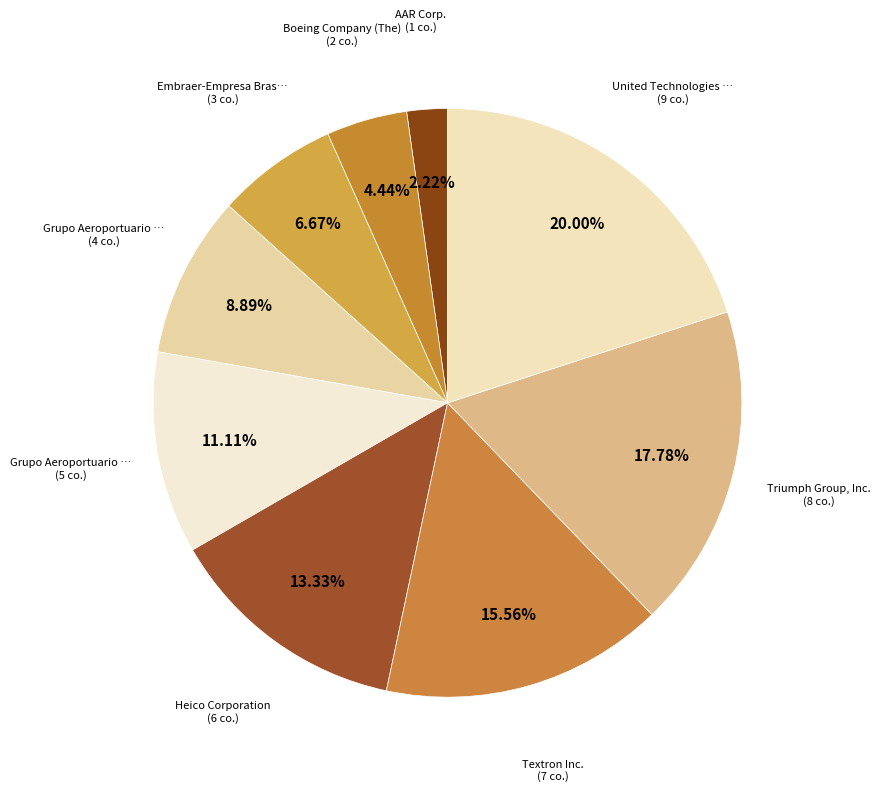

To the nearest percent, what is the average slice percentage?

11%